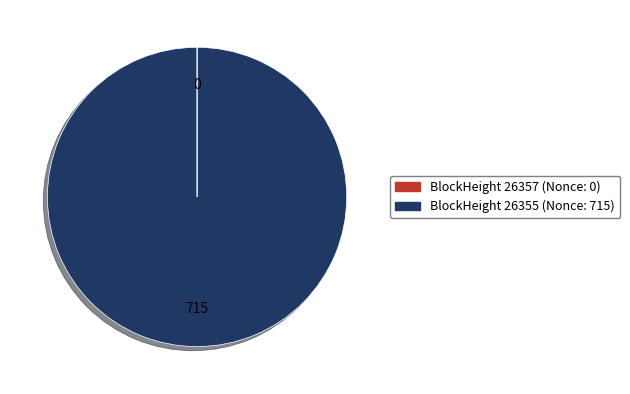

Is there any slice that represents more than half of the pie?

Yes